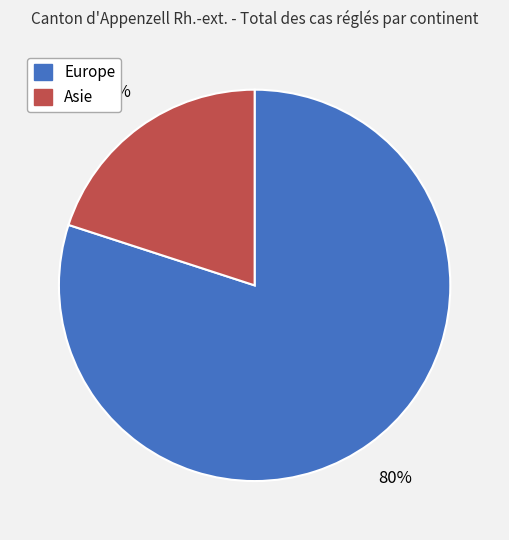

To the nearest percent, what is the difference between the Europe and Asie slice percentages?

60%